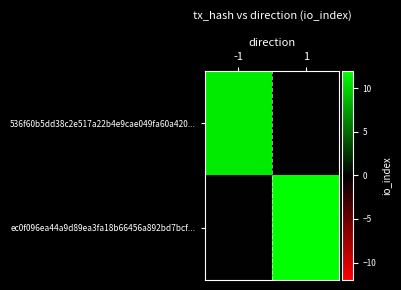

Reading left to right, transcribe all the data shown in this chart.

536f60b5dd38c2e517a22b4e9cae049fa60a420...: -1=11	1=0
ec0f096ea44a9d89ea3fa18b66456a892bd7bcf...: -1=0	1=12